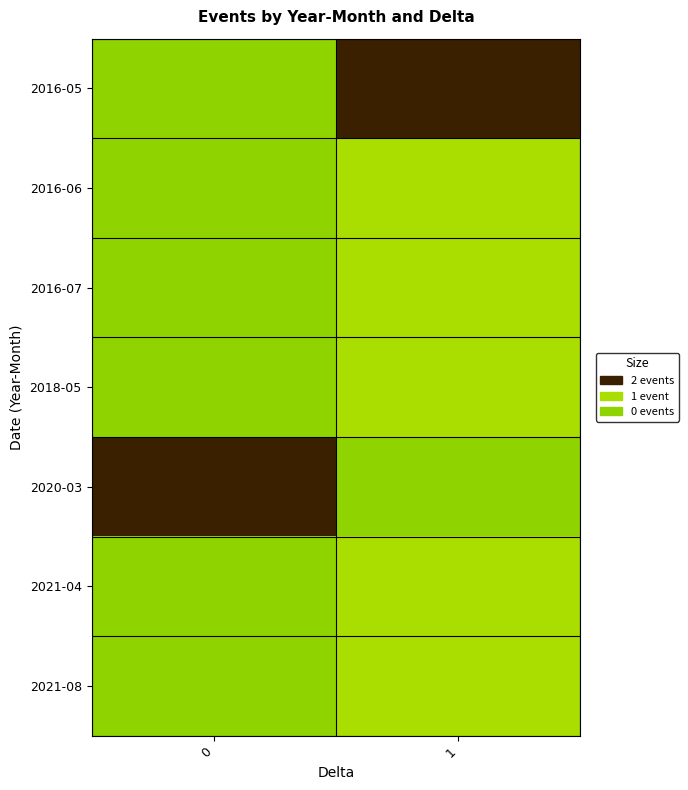

Which series has the largest total across all categories?

2016-05